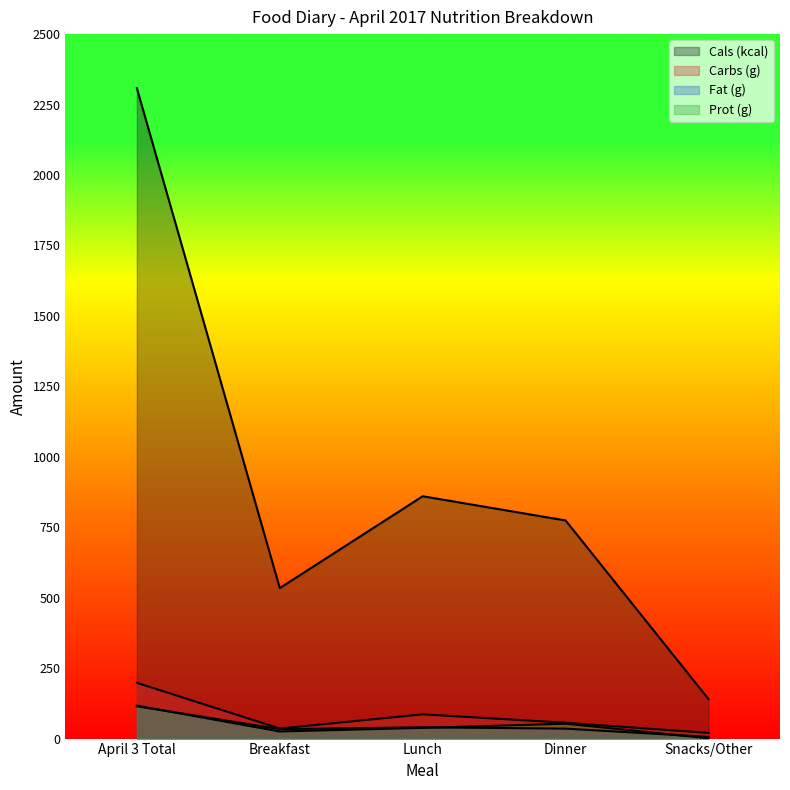

What is the difference between the highest and lowest values at April 3 Total?

2193.3